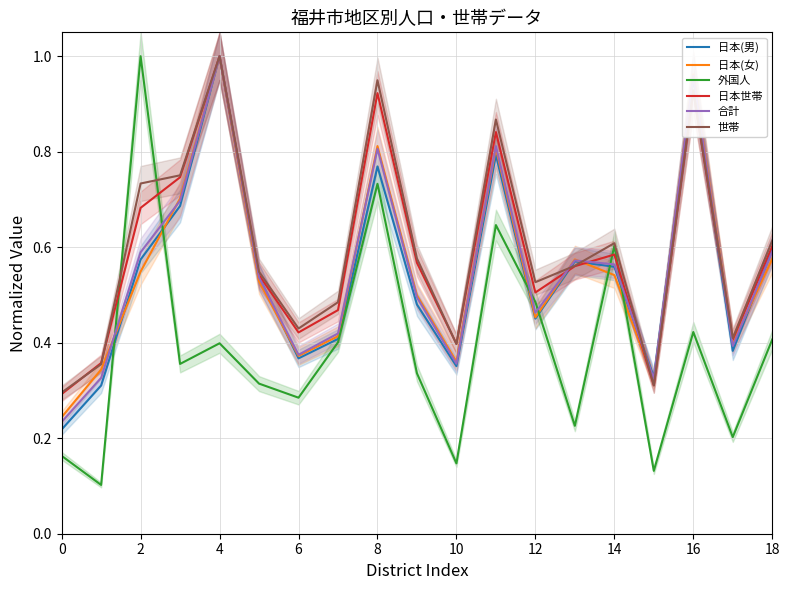

Between which two adjacent categories do 合計 and 世帯 first intersect?

12 and 13